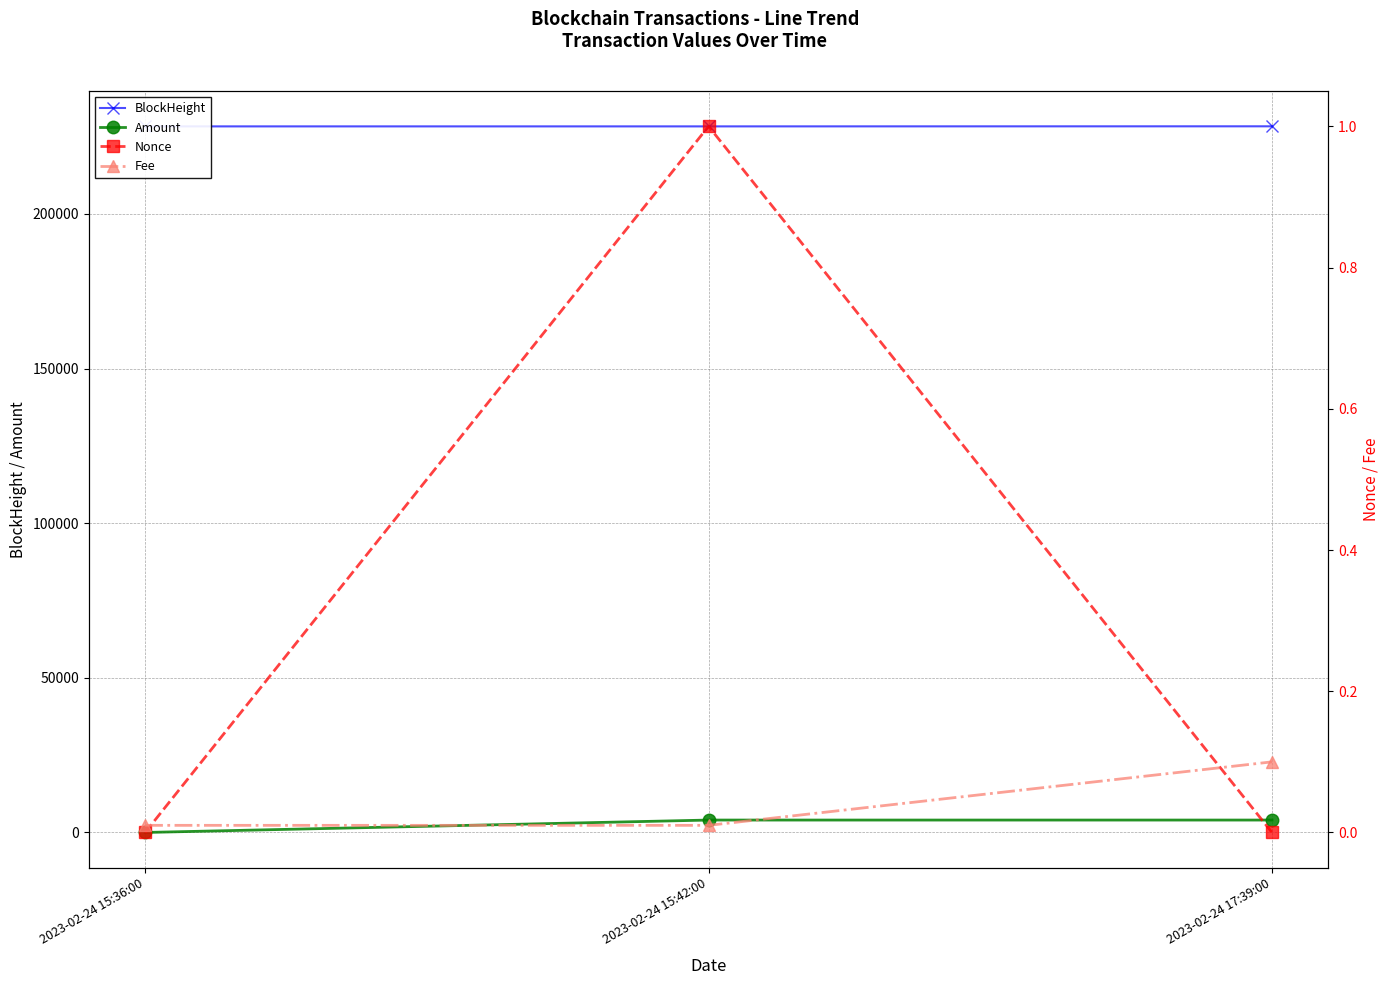

Rank the categories by Fee value from lowest to highest.

2023-02-24 15:36:00, 2023-02-24 15:42:00, 2023-02-24 17:39:00